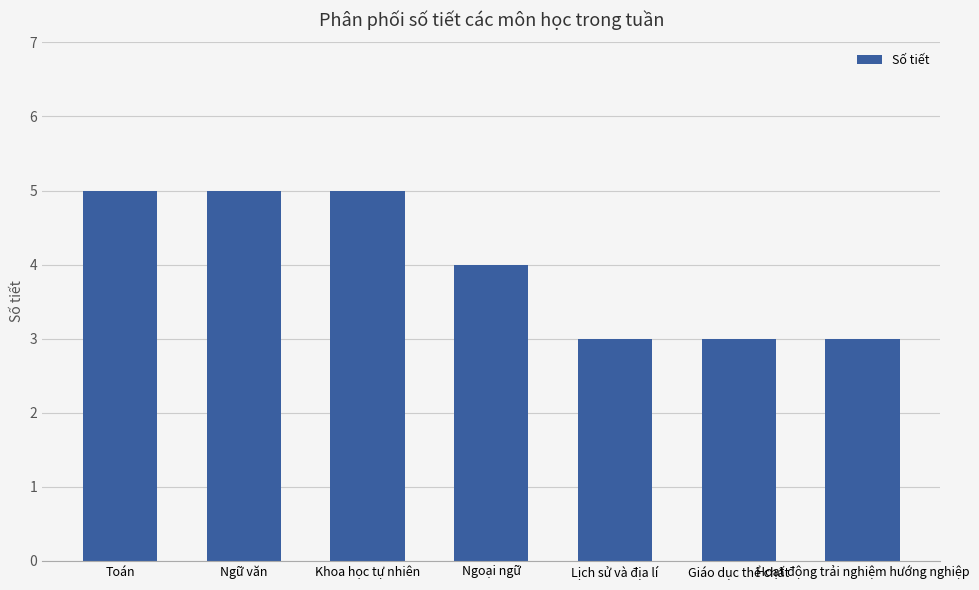

Between Ngoại ngữ and Ngữ văn, which is larger?

Ngữ văn